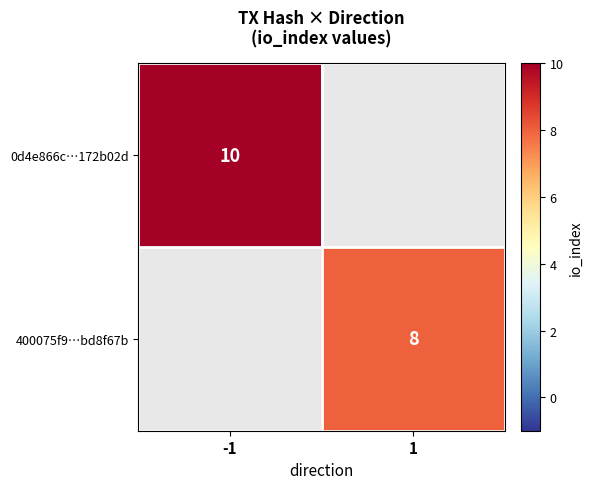

True or false: 0d4e866c…172b02d has a value of 10 at -1.

True